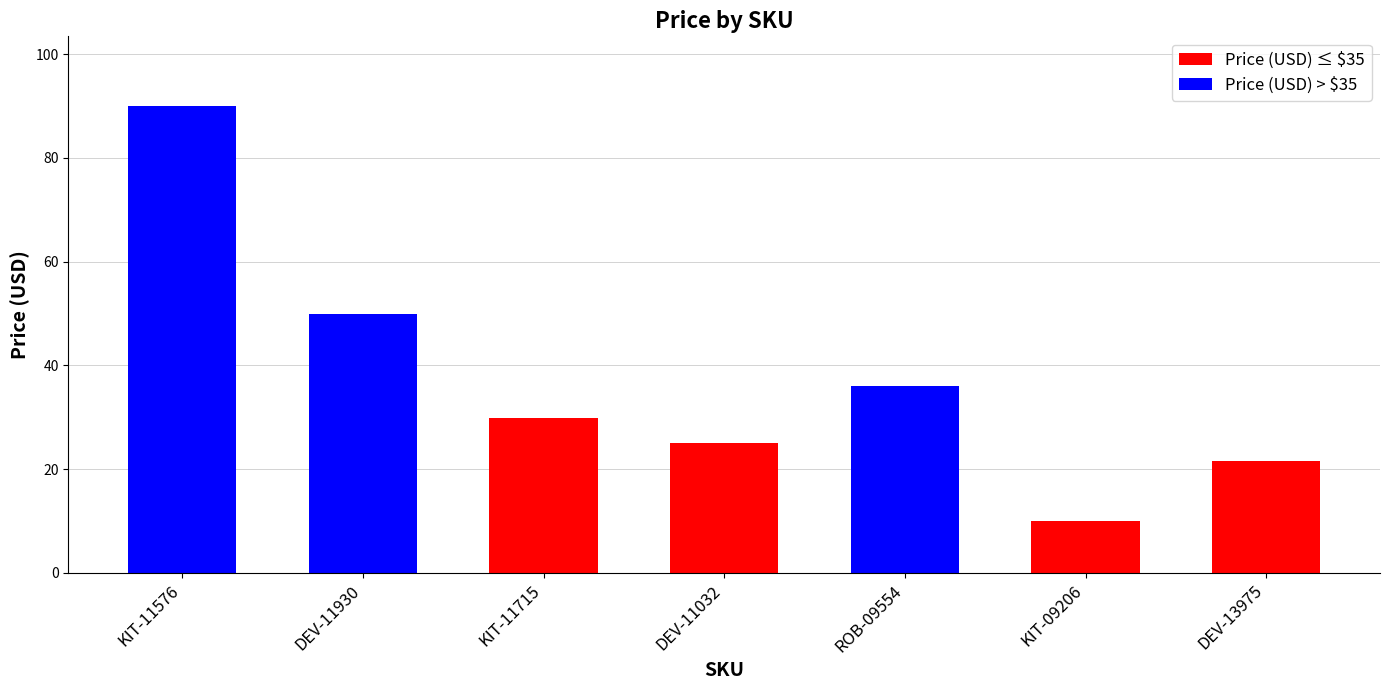

Does the chart contain stacked bars?

No